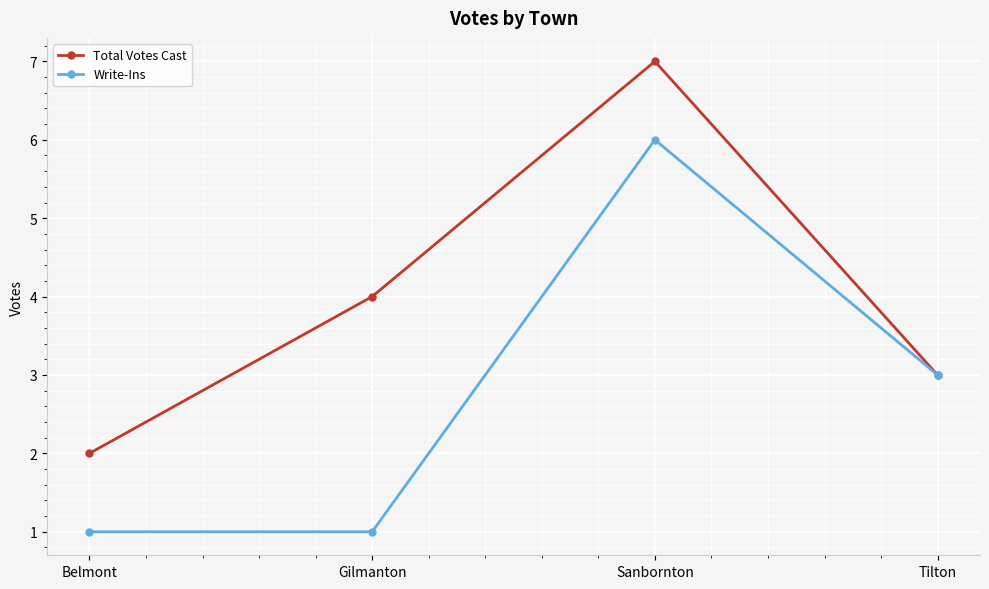

How many lines are shown in the chart?

2